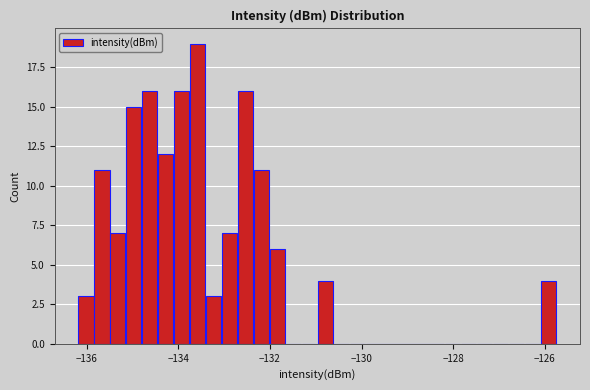

Around what value on the x-axis is the tallest bar? Give the approximate position of its centre, as read against the axis.

-133.6